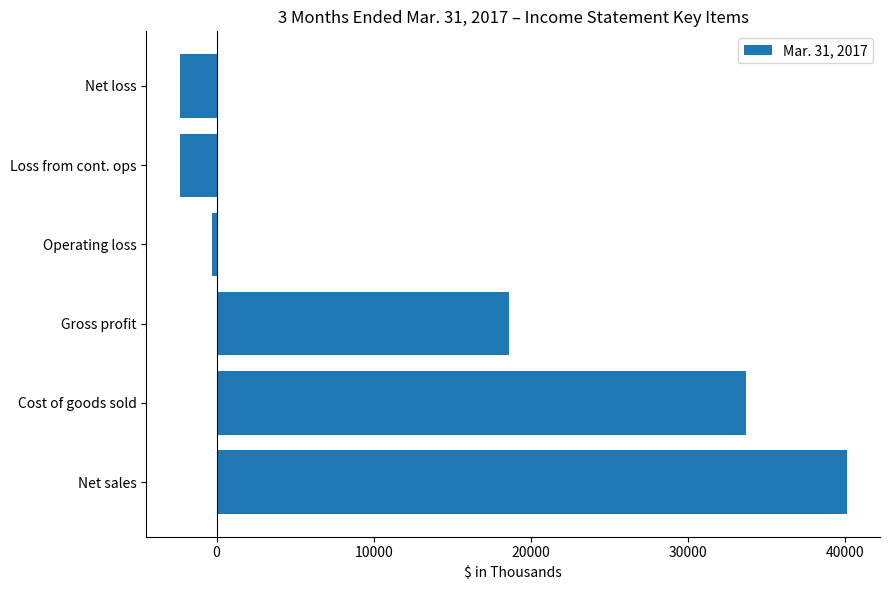

Reading bottom to top, extract all data points from this chart.

40103	33715	18604	-305	-2350	-2350